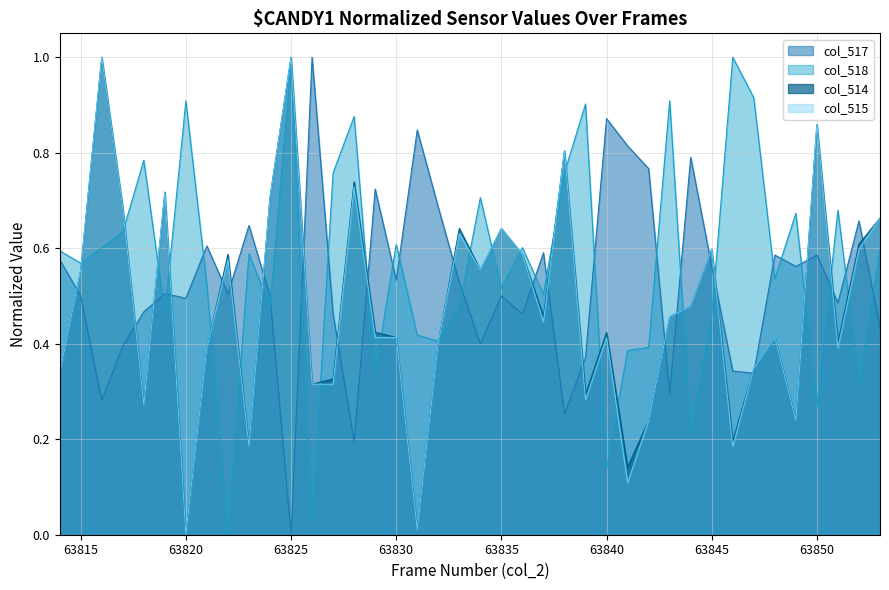

Which series has the largest total across all categories?

col_518